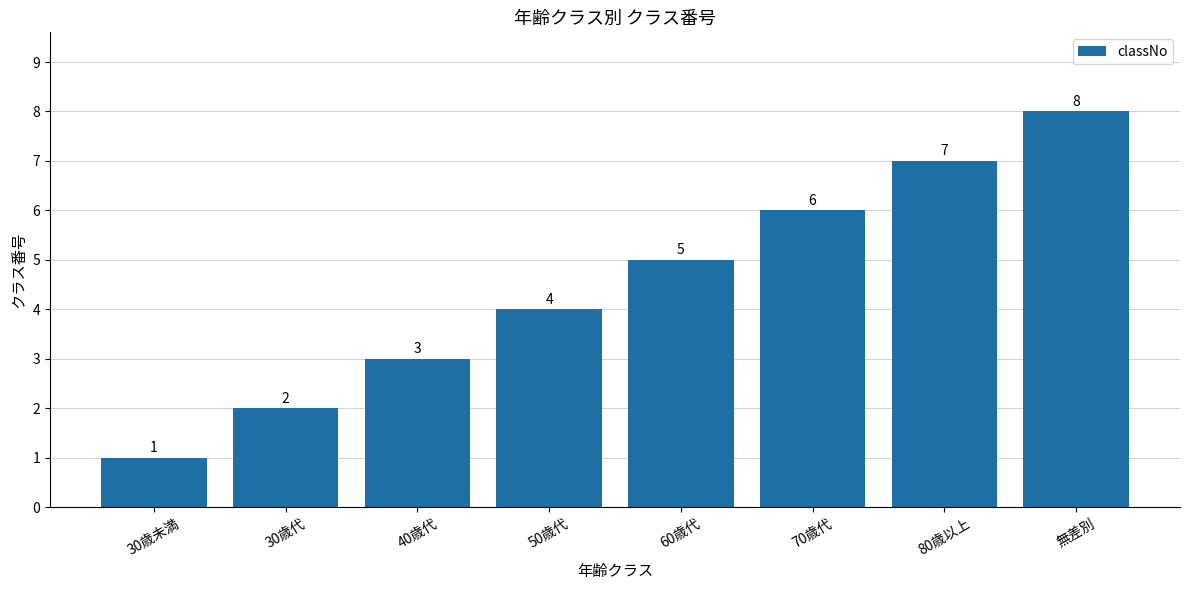

What is the label of the 4th bar from the left?

50歳代